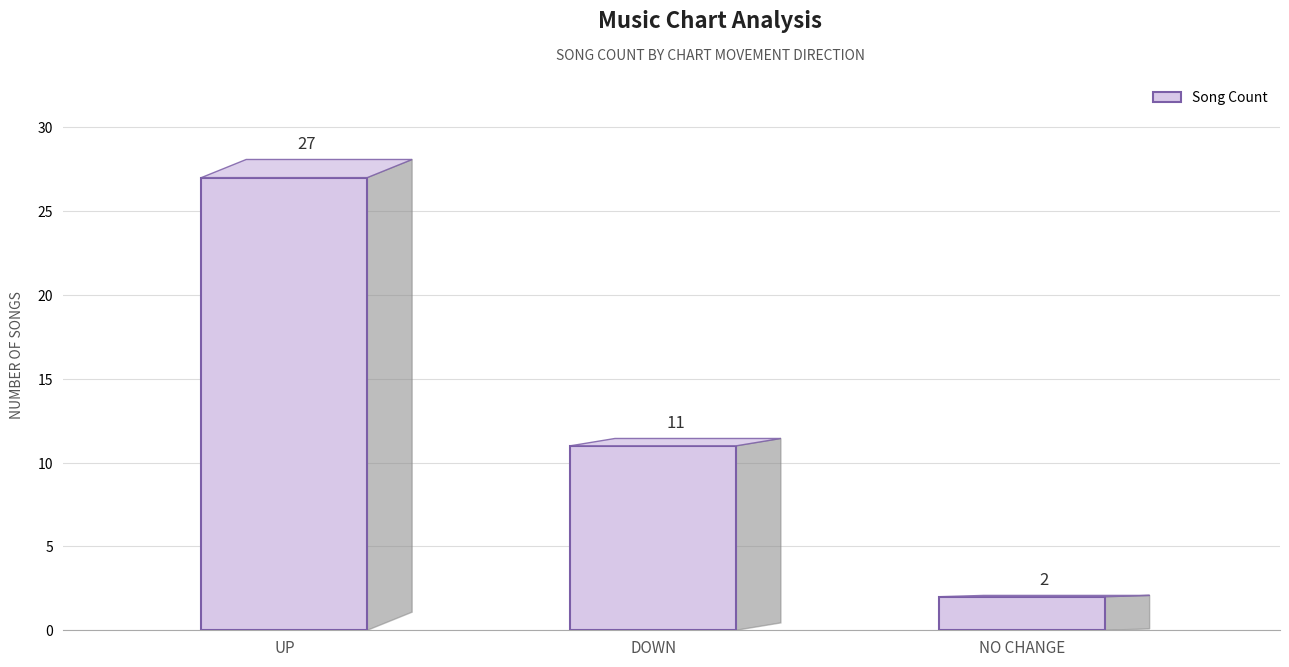

List the labels in order of value, largest first.

UP, DOWN, NO CHANGE